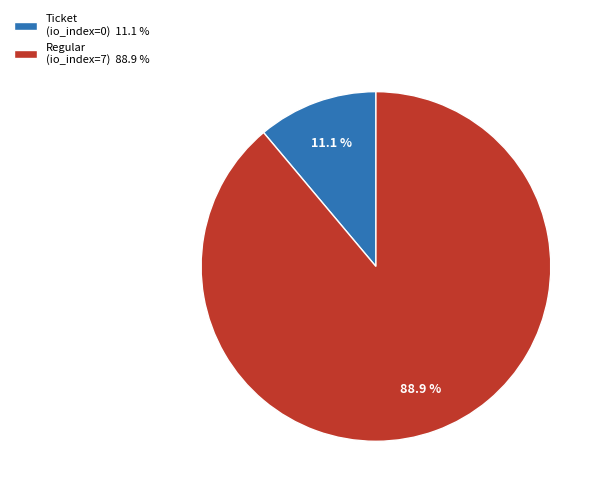

To the nearest percent, what is the combined percentage of Regular (io_index=7) and Ticket (io_index=0)?

100%